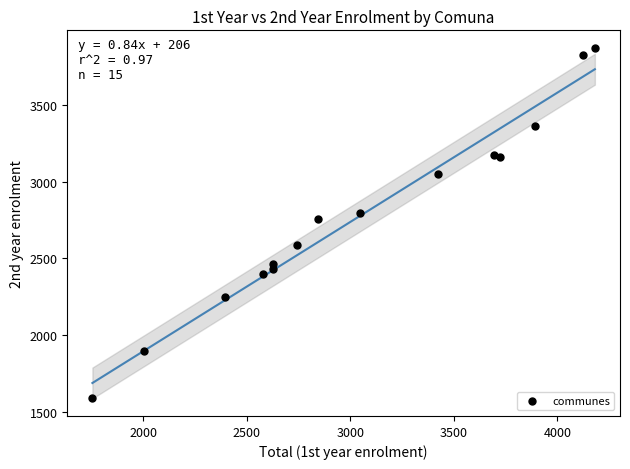

What is the range of Y values (max minus min)?

2283